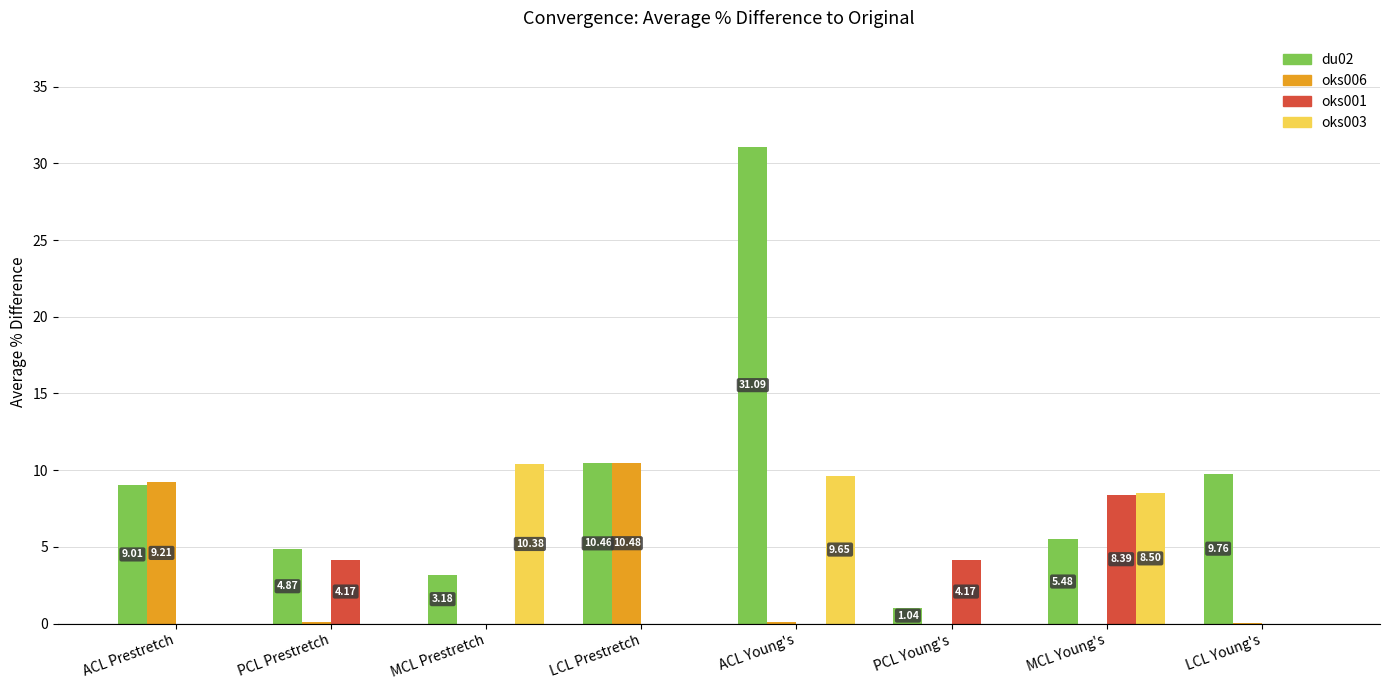

How many data points does each series have?

8